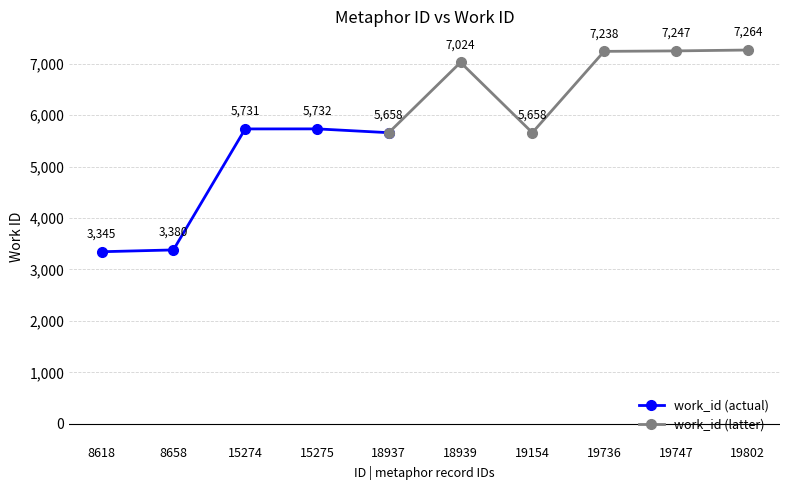

What is the sum of the values at 19747 and 18939?

14271